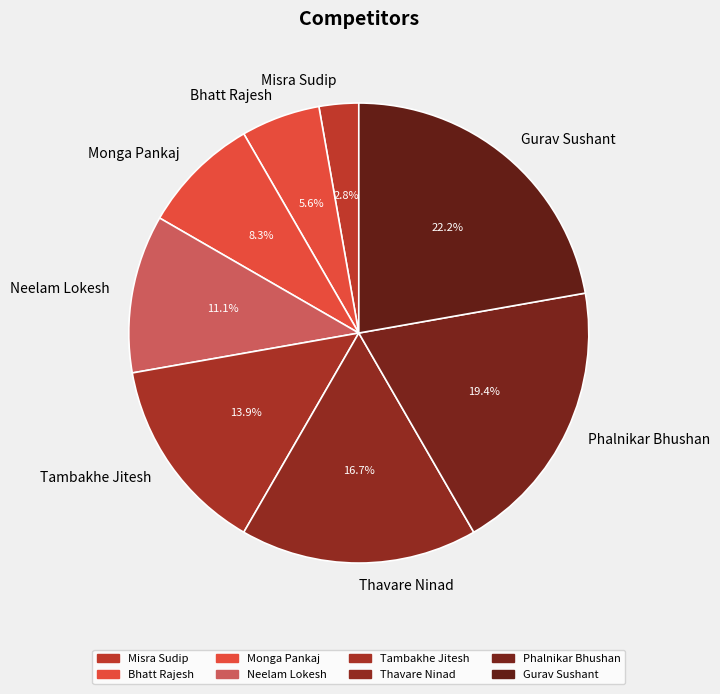

How much of the chart is everything except Misra Sudip?

97.2%